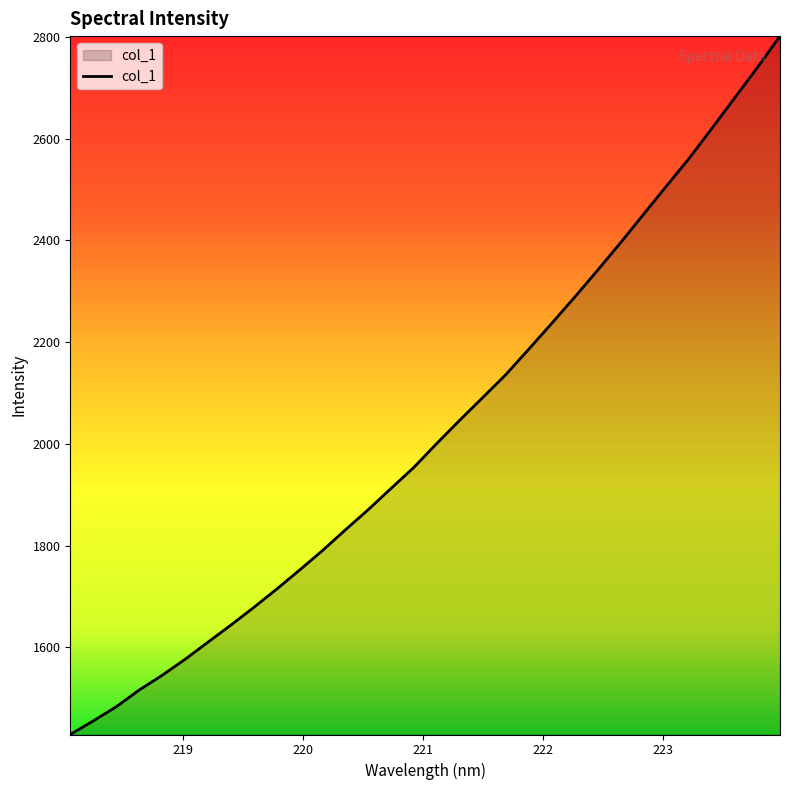

What is the greatest value displayed?

2801.4